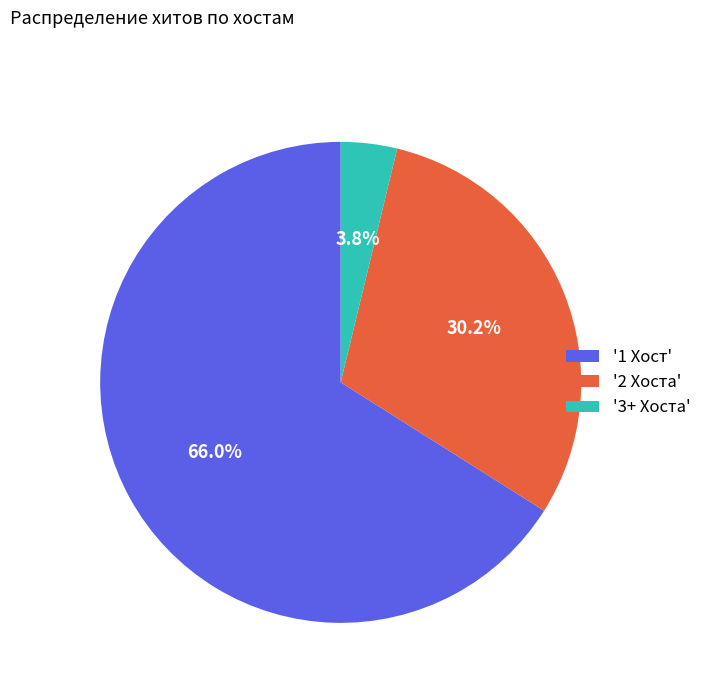

Between '2 Хоста' and '1 Хост', which is larger?

'1 Хост'